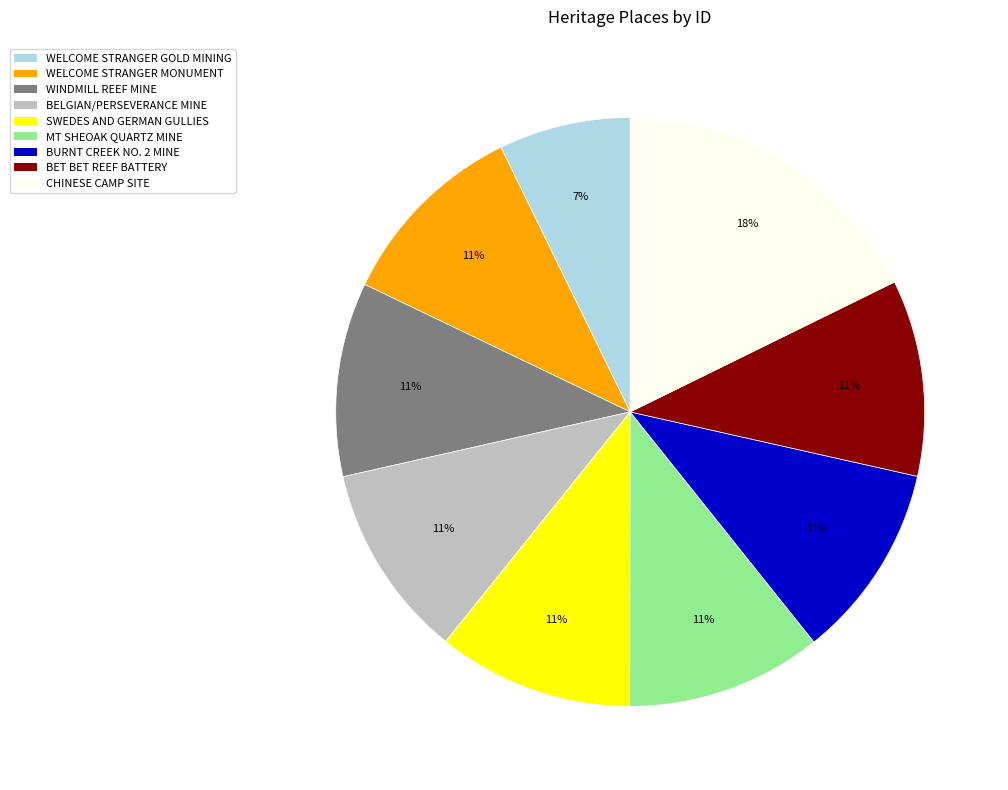

Is it true that CHINESE CAMP SITE is 18% of the pie?

True